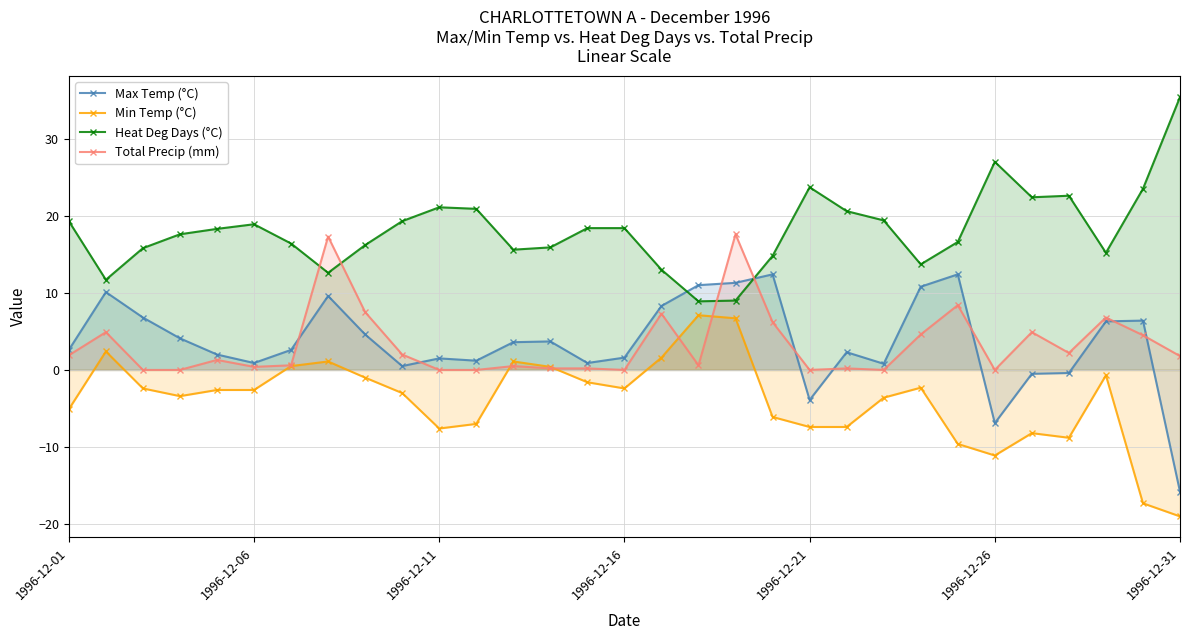

True or false: Total Precip (mm) has more than 2 points higher than both neighbors.

True